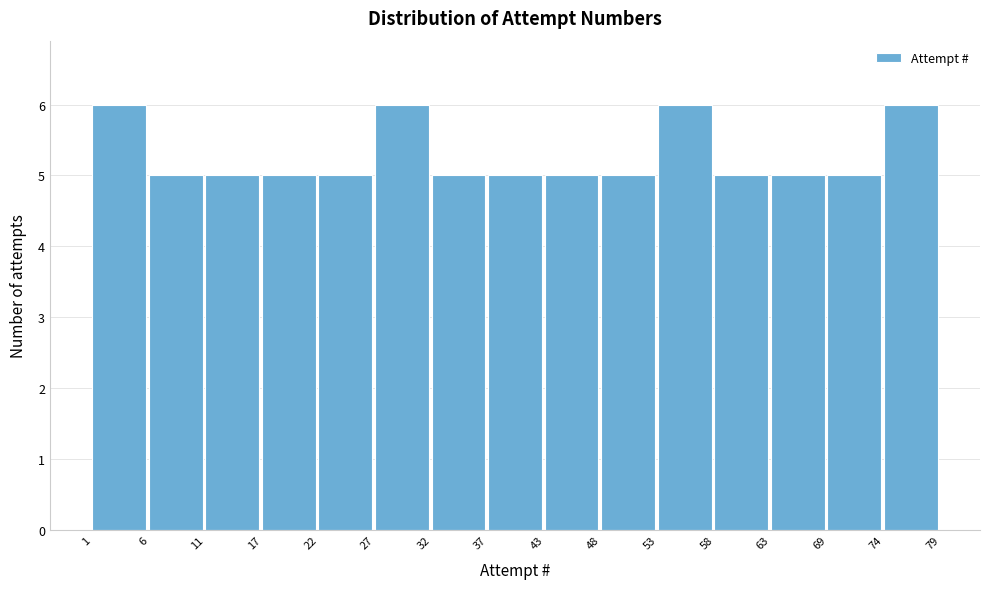

How tall is the bar that spans 48 to 53 on the x-axis? The values are not printed on the chart, so give them approximately, as read against the axis.

5